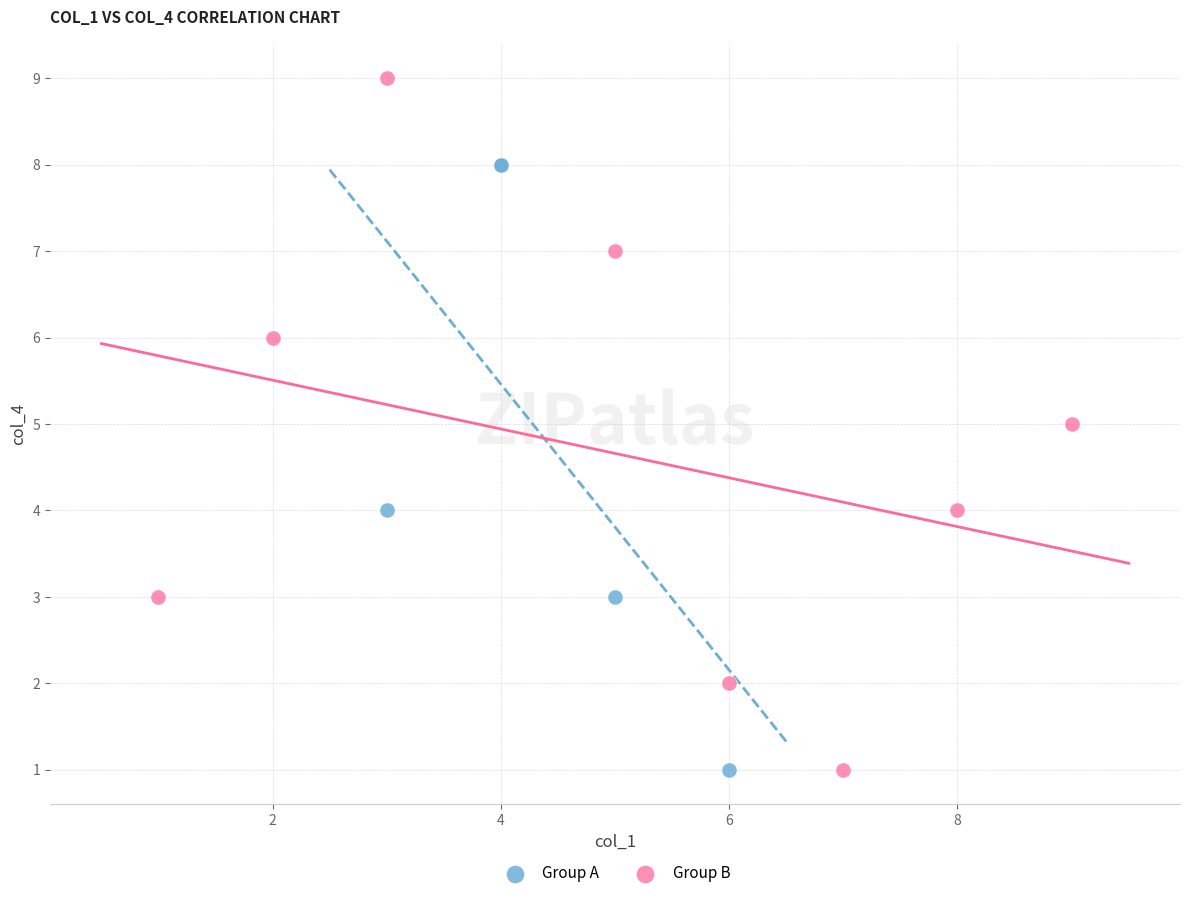

Which series has the widest spread of Y values?

Group B